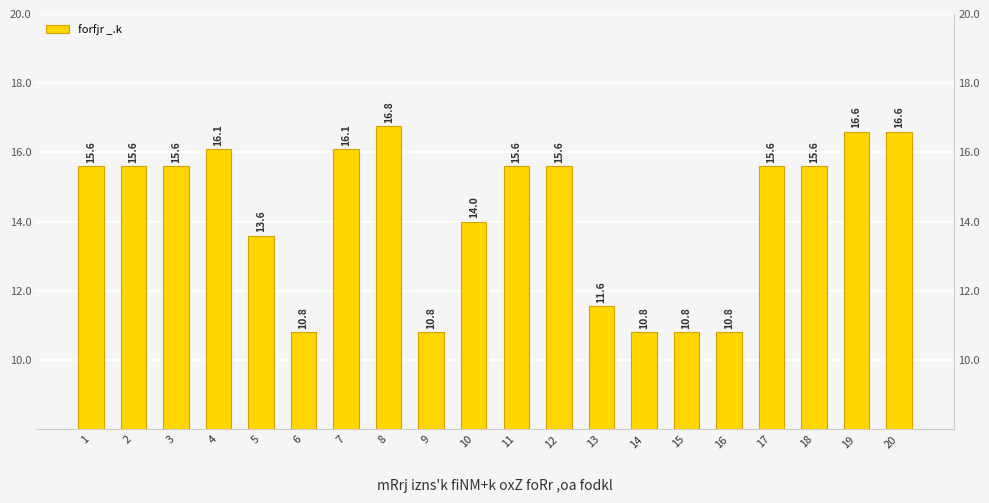

True or false: the data shows 6812 at 15.

False